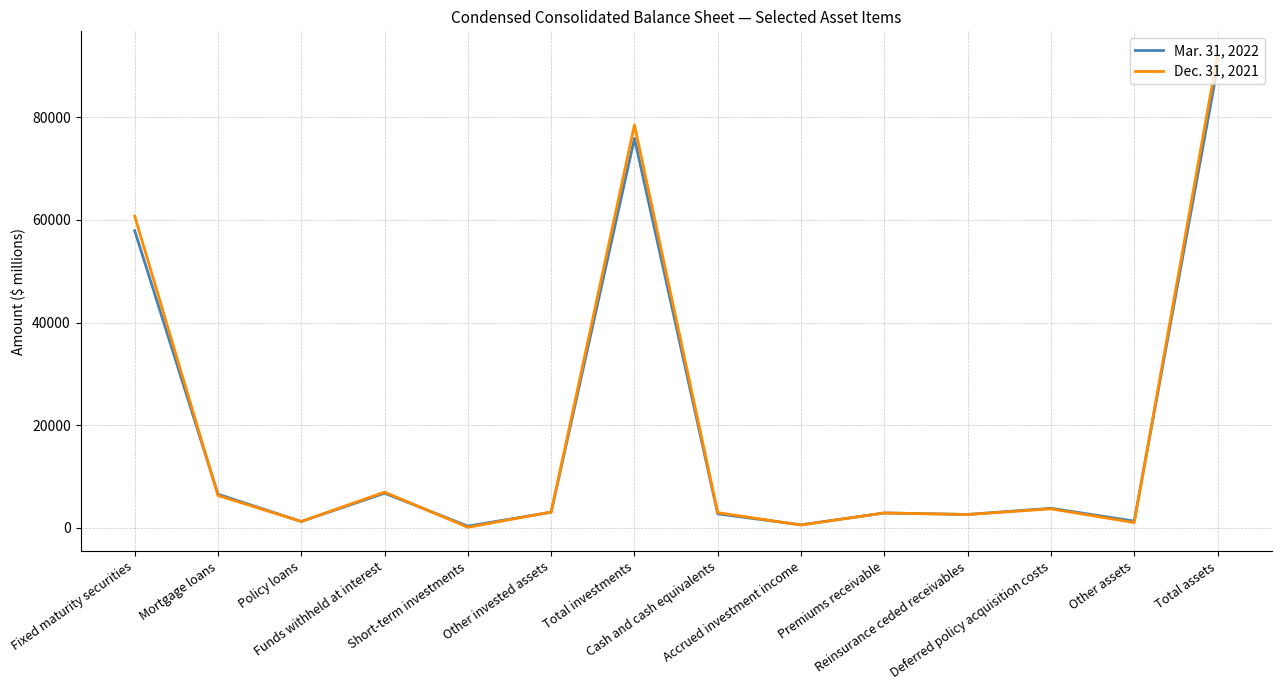

List the series in order of their peak value, highest first.

Dec. 31, 2021, Mar. 31, 2022